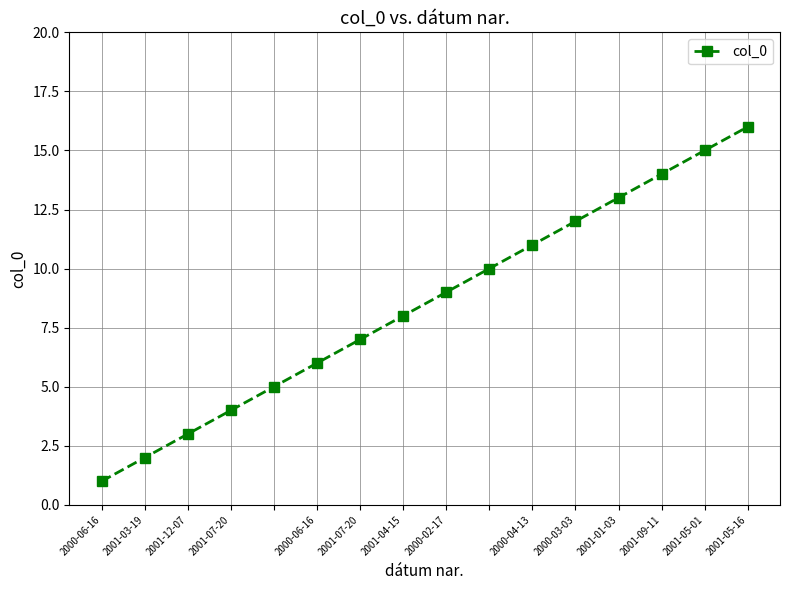

True or false: there are more than 0 points higher than both neighbors.

False